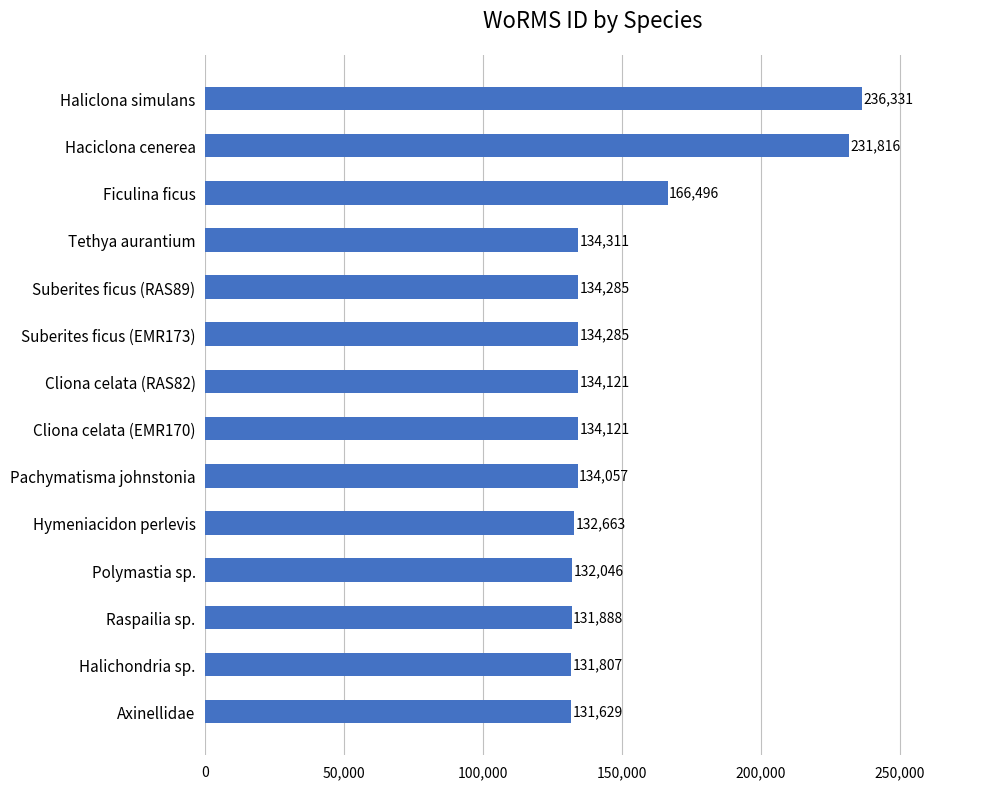

What is the difference between the values at Suberites ficus (EMR173) and Axinellidae?

2656